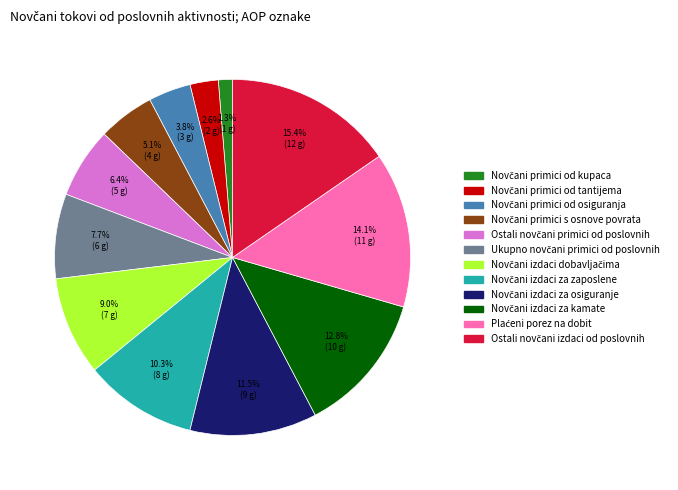

How many segments does this pie chart have?

12